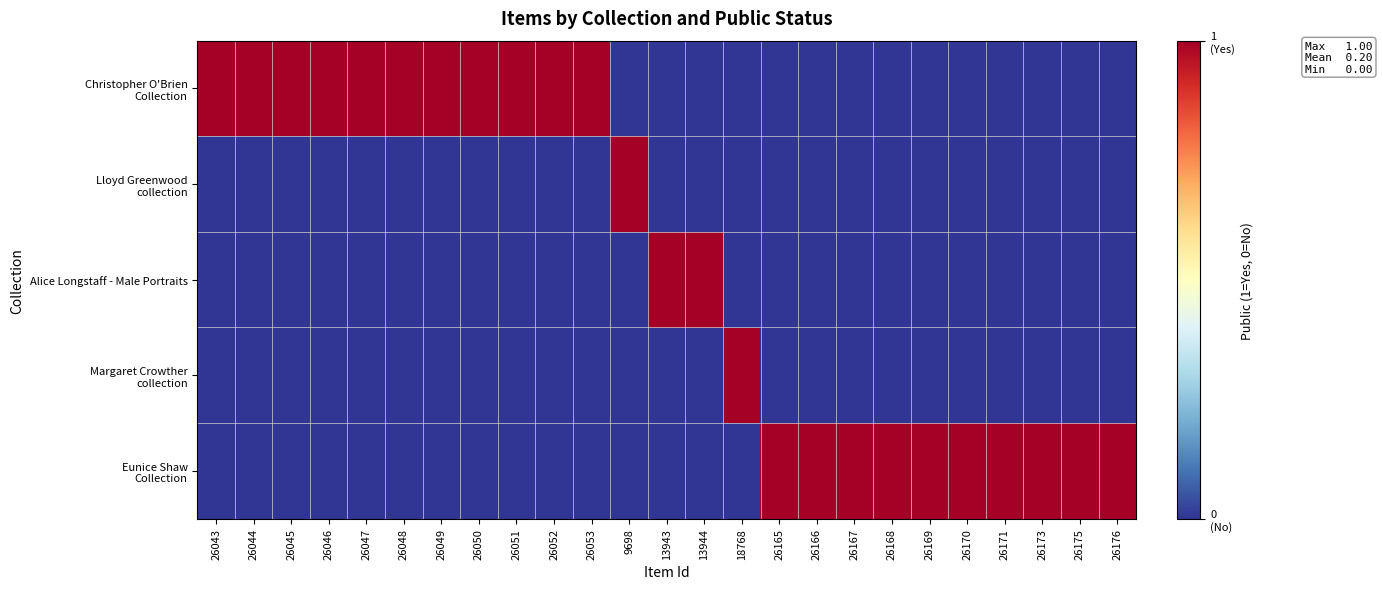

Which series changed the most between 9698 and 13944?

Lloyd Greenwood collection